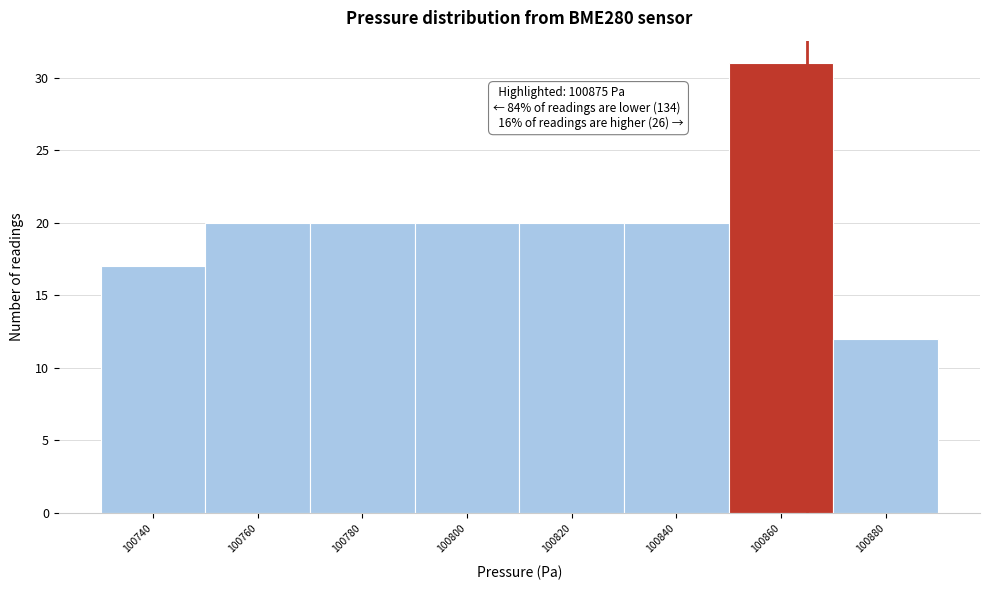

Reading right to left, transcribe all the data shown in this chart.

12	31	20	20	20	20	20	17